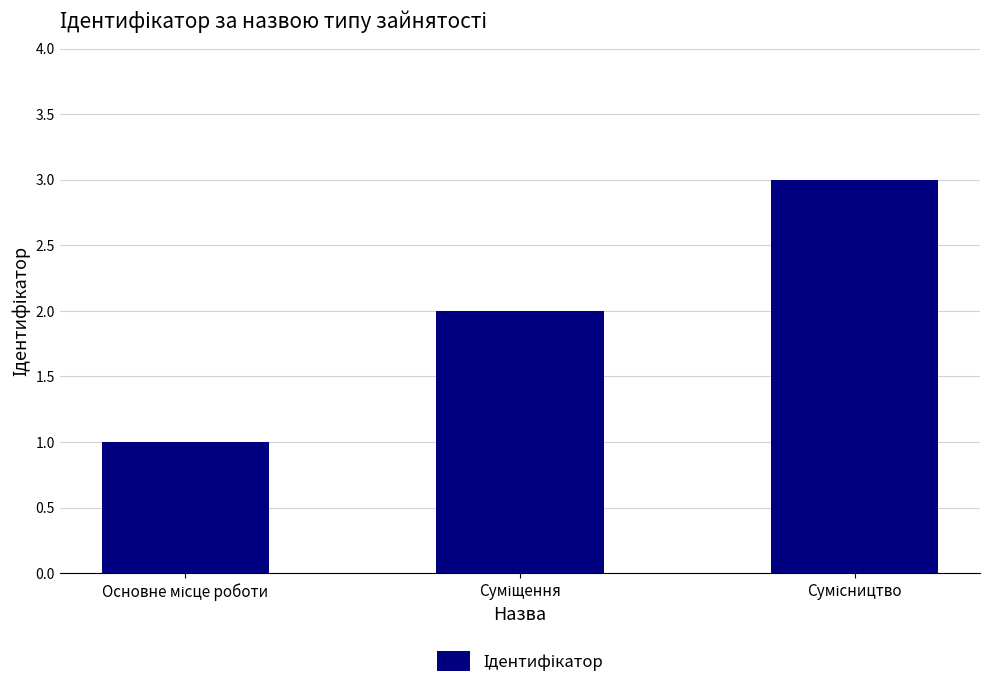

What is the maximum value shown in the chart?

3